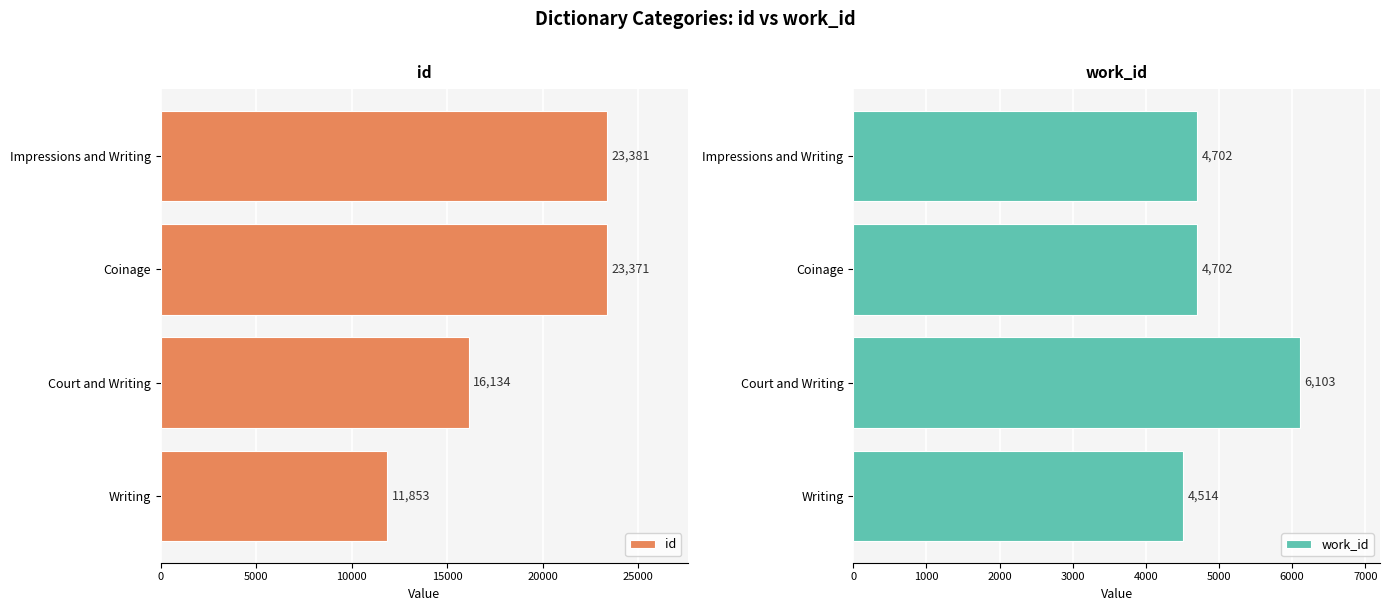

The work_id series shows 8730 at Court and Writing. True or false?

False